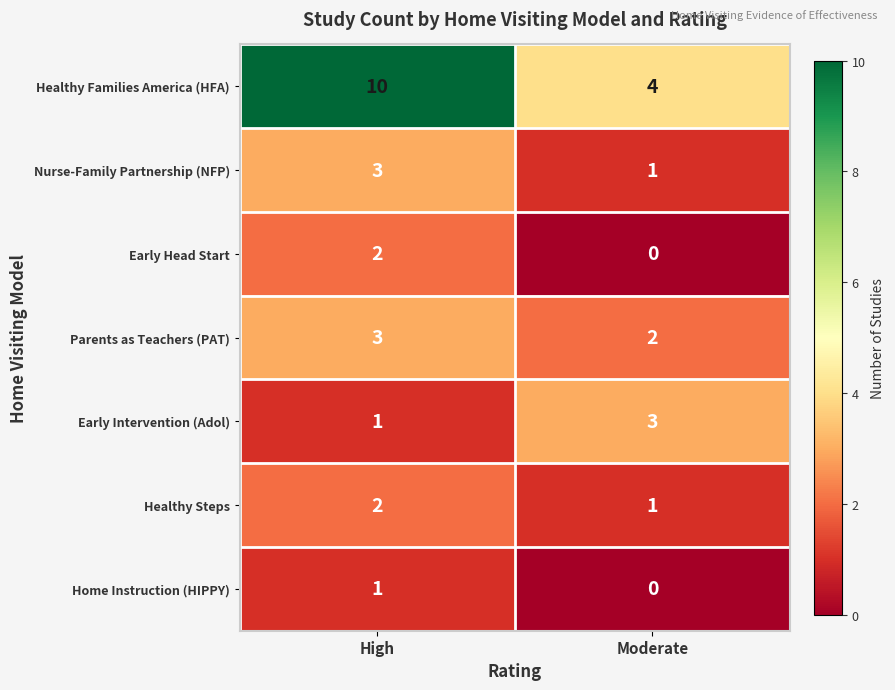

Reading left to right, list all the values displayed in this chart.

Healthy Families America (HFA): 10	4
Nurse-Family Partnership (NFP): 3	1
Early Head Start: 2	0
Parents as Teachers (PAT): 3	2
Early Intervention (Adol): 1	3
Healthy Steps: 2	1
Home Instruction (HIPPY): 1	0